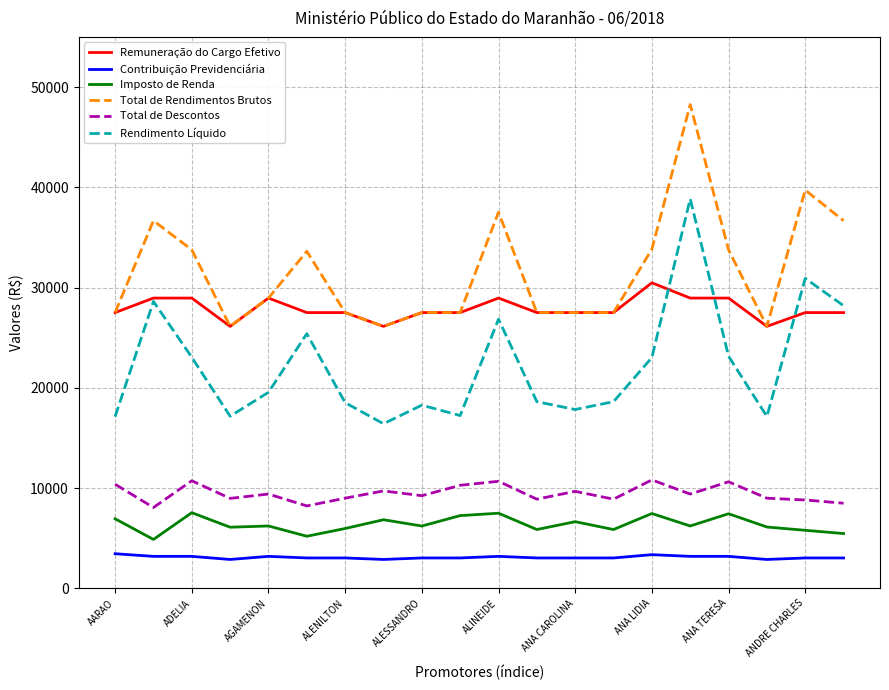

List the series in order of their peak value, highest first.

Total de Rendimentos Brutos, Rendimento Líquido, Remuneração do Cargo Efetivo, Total de Descontos, Imposto de Renda, Contribuição Previdenciária